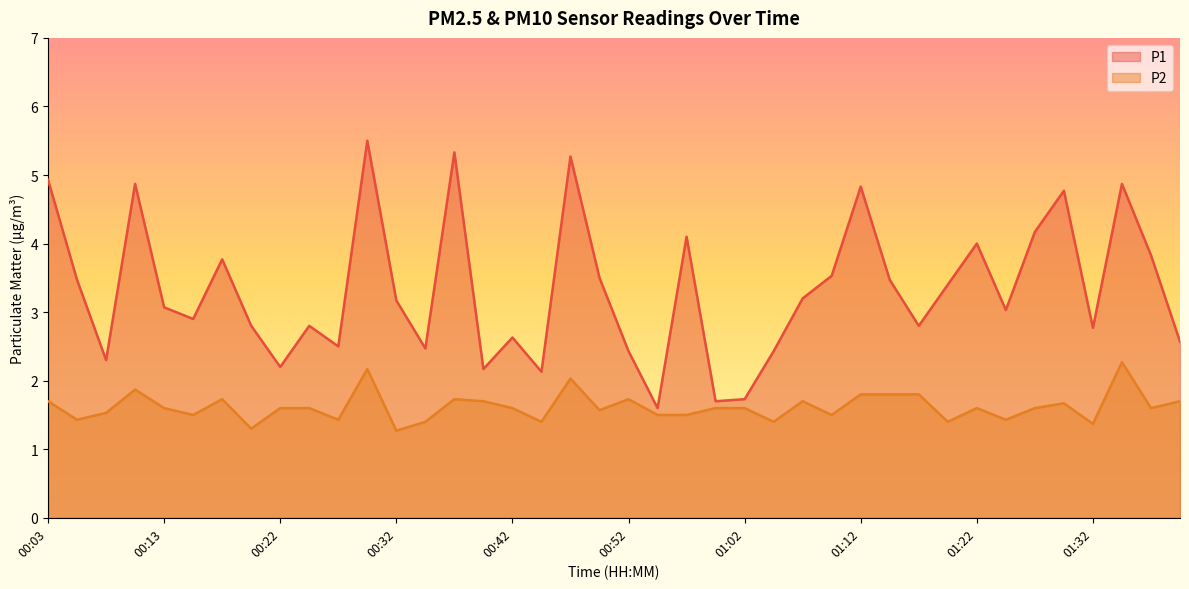

What is the minimum value shown in the chart?

1.3